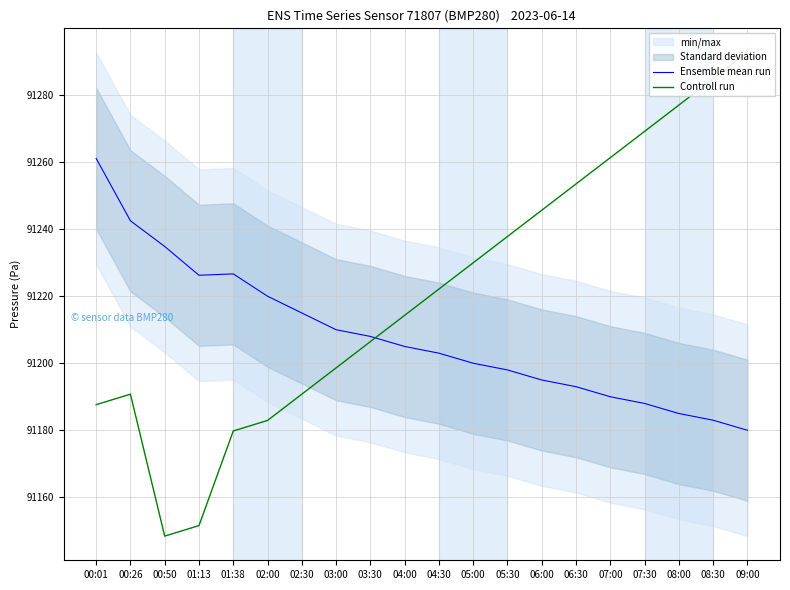

At which category does Ensemble mean run reach its first local peak?

01:38